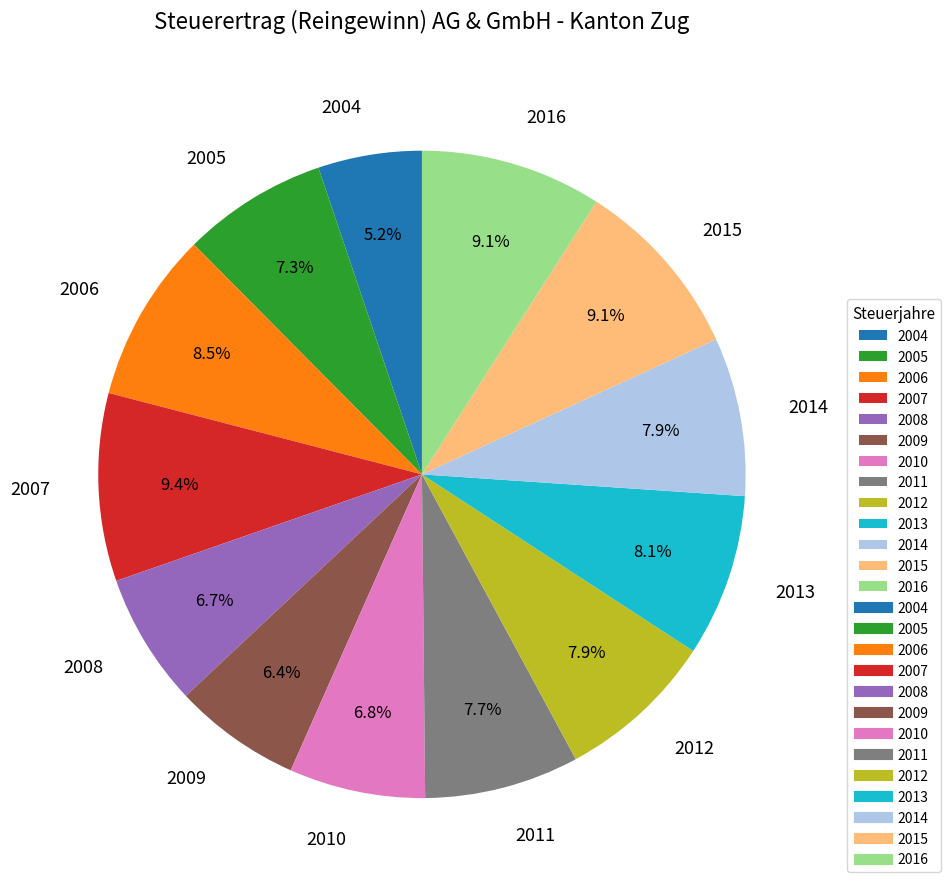

To the nearest percent, what portion does 2010 represent?

7%